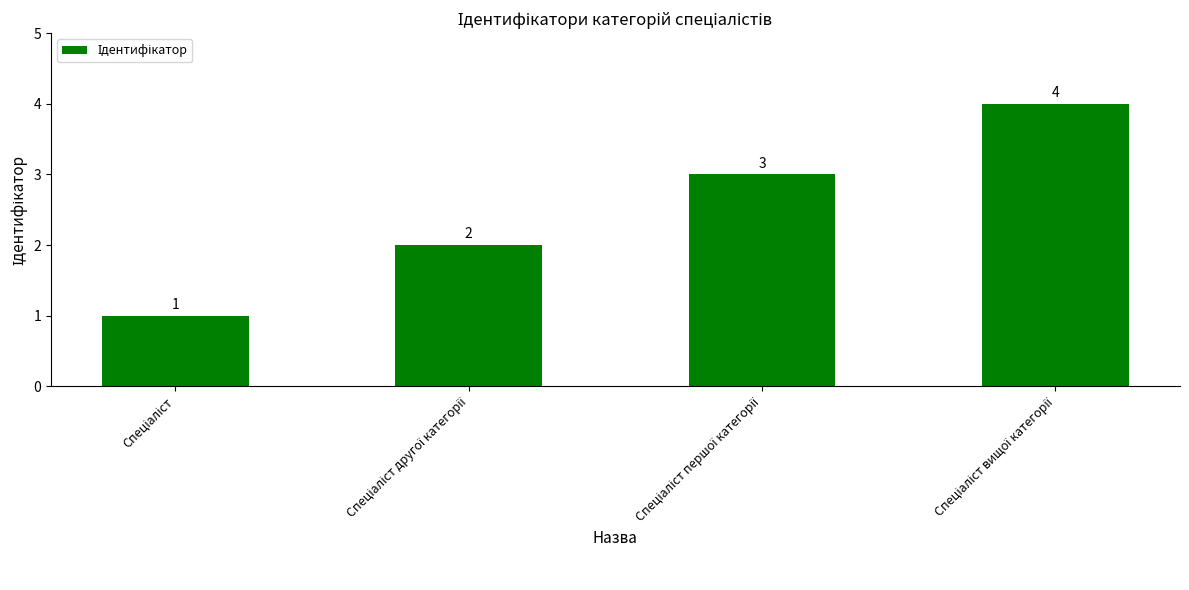

Count the values in the range 2 to 4.

3